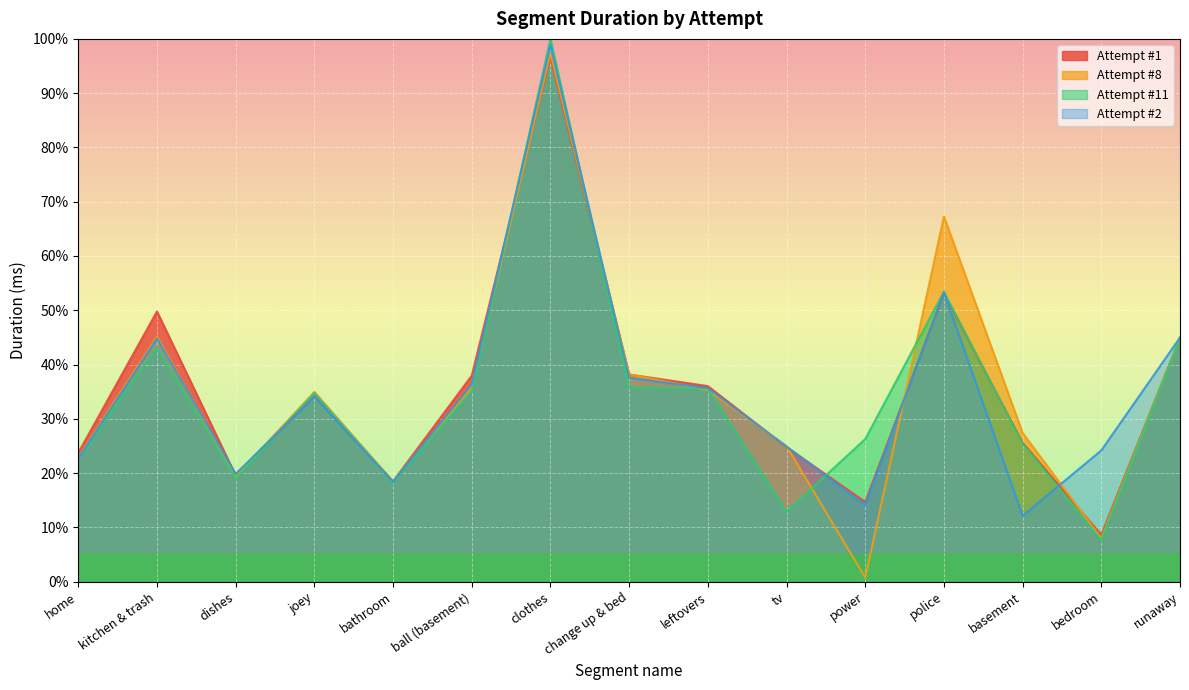

Reading left to right, what are all the values shown in this chart?

Attempt #1: home=23.7	kitchen & trash=49.8	dishes=19.6	joey=34.2	bathroom=18.5	ball (basement)=38.0	clothes=96.7	change up & bed=38.2	leftovers=36.0	tv=24.8	power=14.7	police=53.1	basement=25.6	bedroom=8.6	runaway=44.9
Attempt #8: home=22.9	kitchen & trash=45.2	dishes=19.4	joey=35.0	bathroom=18.5	ball (basement)=35.8	clothes=97.4	change up & bed=38.2	leftovers=35.3	tv=25.0	power=0.7	police=67.3	basement=27.4	bedroom=8.0	runaway=45.0
Attempt #11: home=22.7	kitchen & trash=43.2	dishes=19.0	joey=34.8	bathroom=18.3	ball (basement)=35.1	clothes=100.0	change up & bed=35.8	leftovers=35.6	tv=12.9	power=26.3	police=53.4	basement=25.4	bedroom=7.7	runaway=45.0
Attempt #2: home=22.7	kitchen & trash=44.8	dishes=19.8	joey=34.1	bathroom=18.4	ball (basement)=36.4	clothes=98.9	change up & bed=37.5	leftovers=35.6	tv=24.9	power=14.1	police=53.3	basement=12.1	bedroom=24.2	runaway=45.0